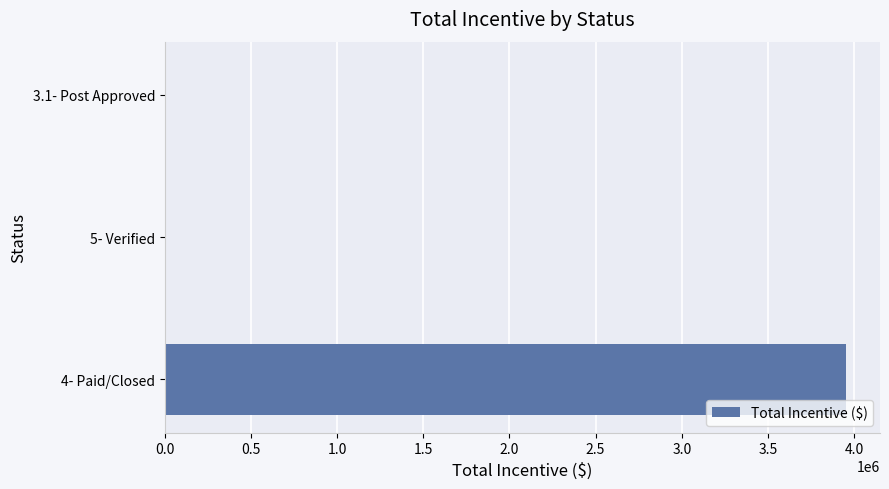

What is the maximum value shown in the chart?

3952551.0